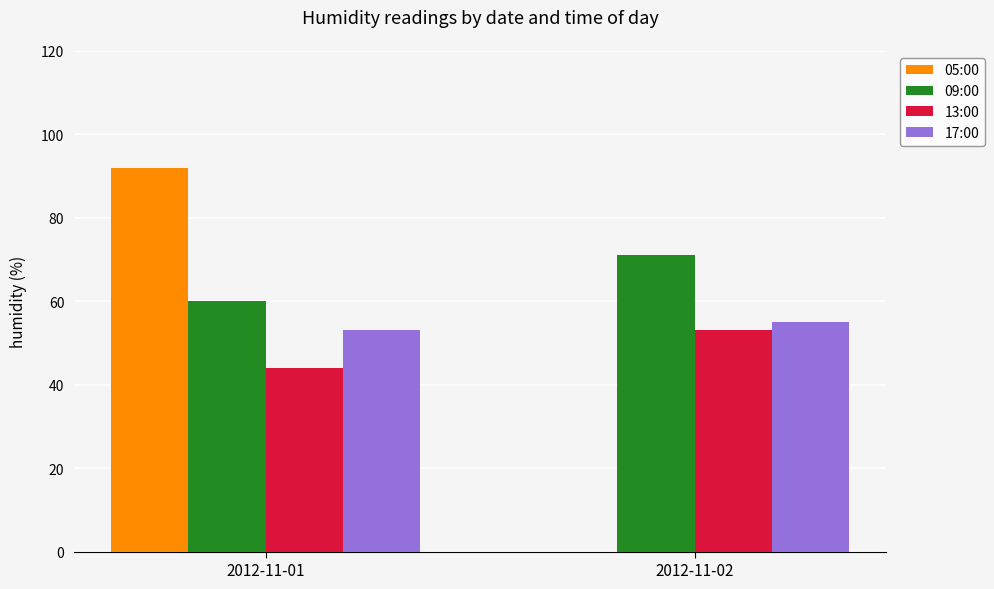

What is the spread (max minus min) of values at 2012-11-02?

71